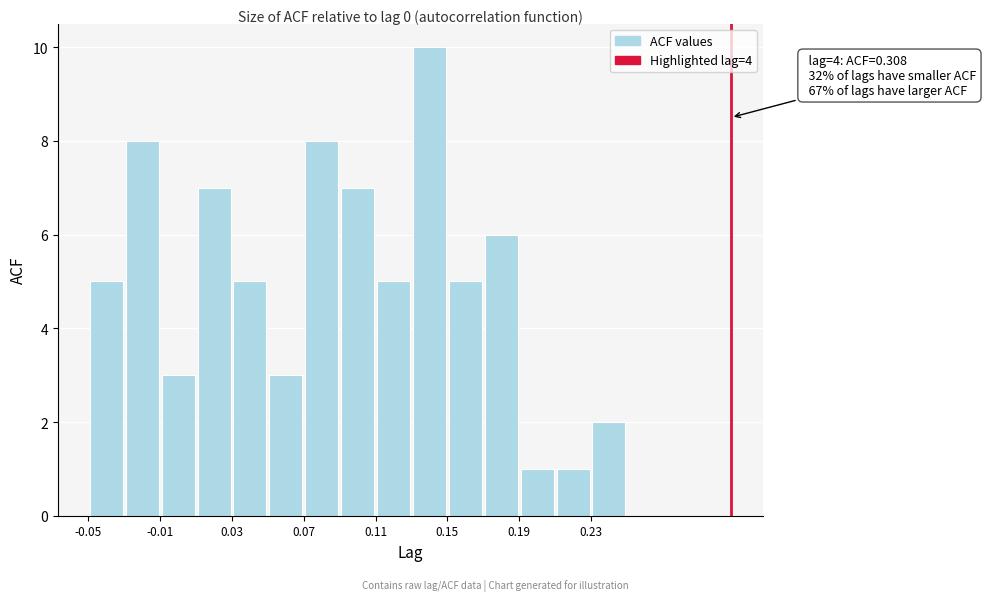

Which range on the x-axis has the tallest bar?

0.13 to 0.15